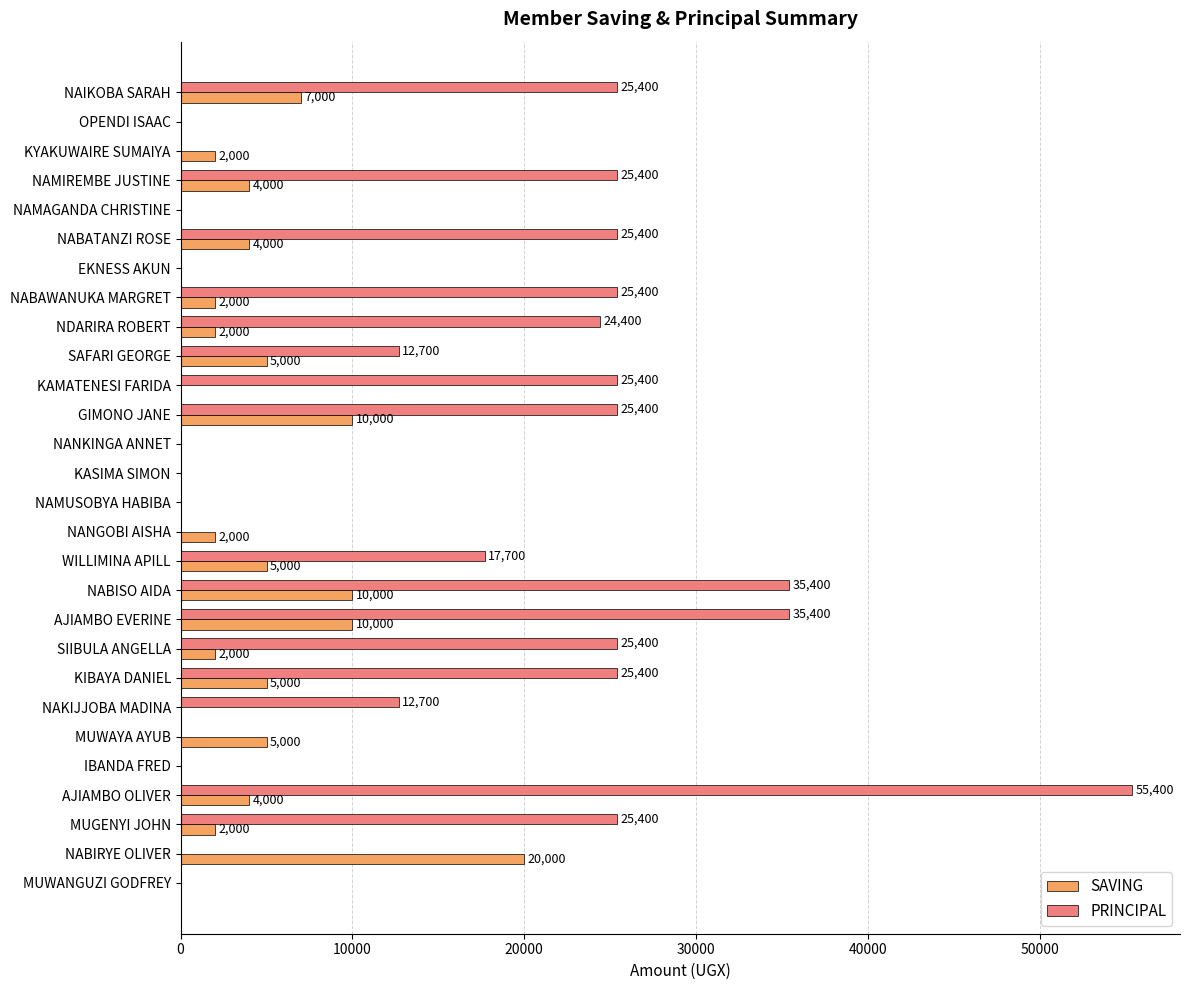

What is the sum of all SAVING values?

101000